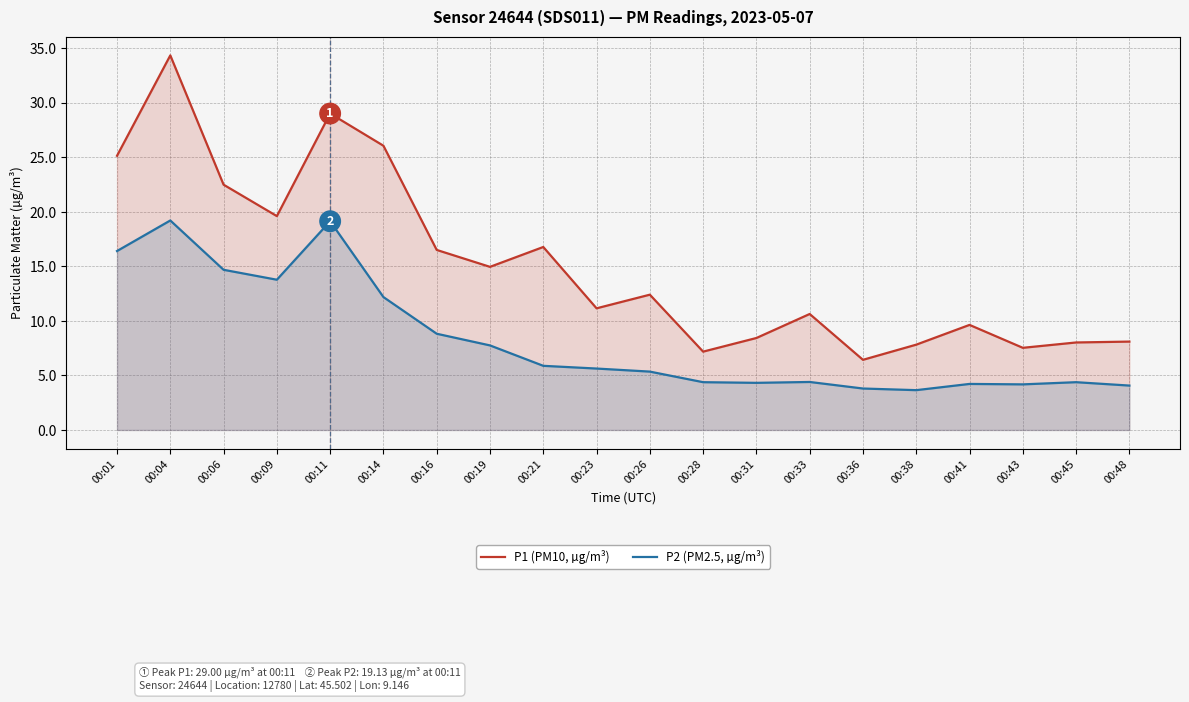

What is the smallest value displayed?

3.6